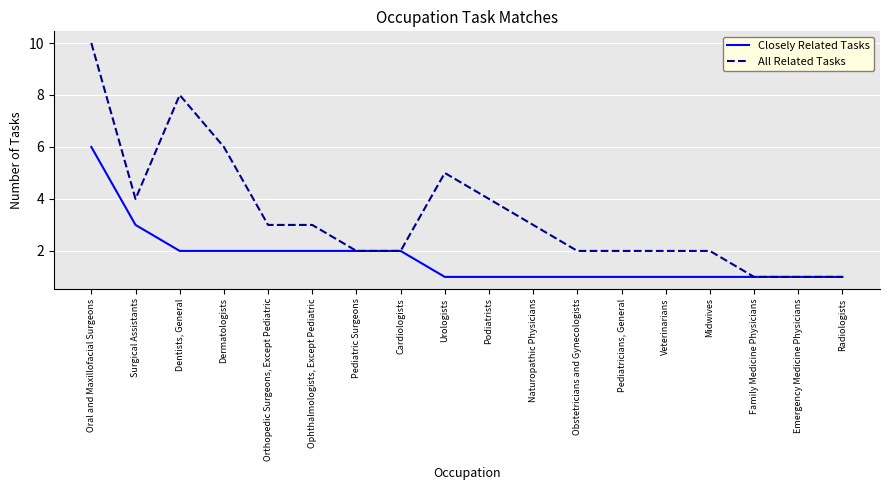

What is the greatest value displayed?

10